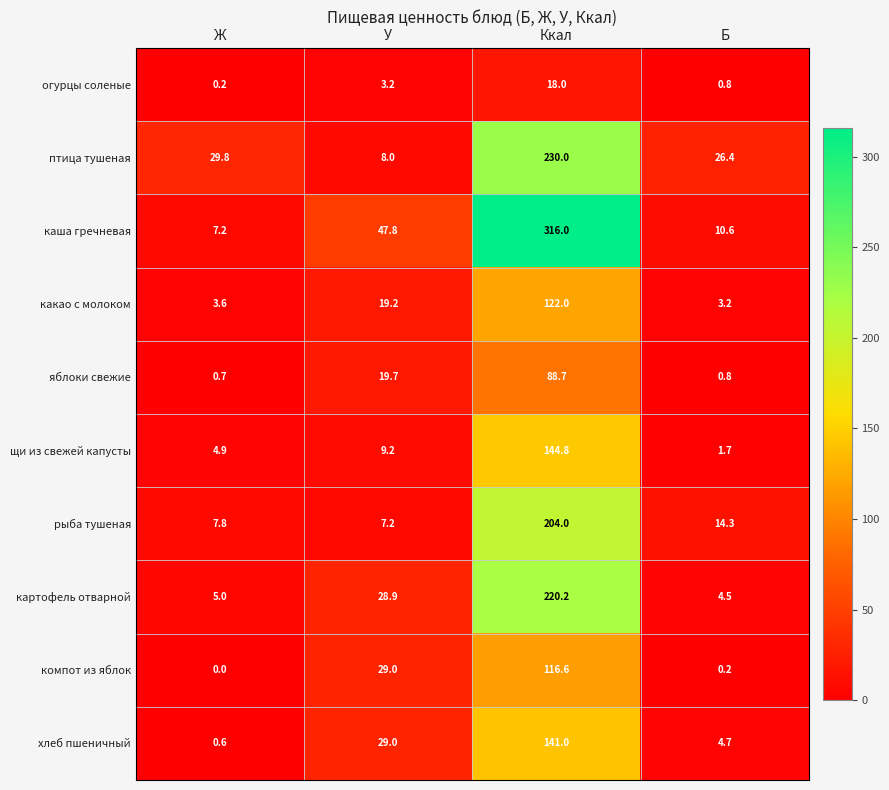

Rank the categories by щи из свежей капусты value from highest to lowest.

Ккал, У, Ж, Б